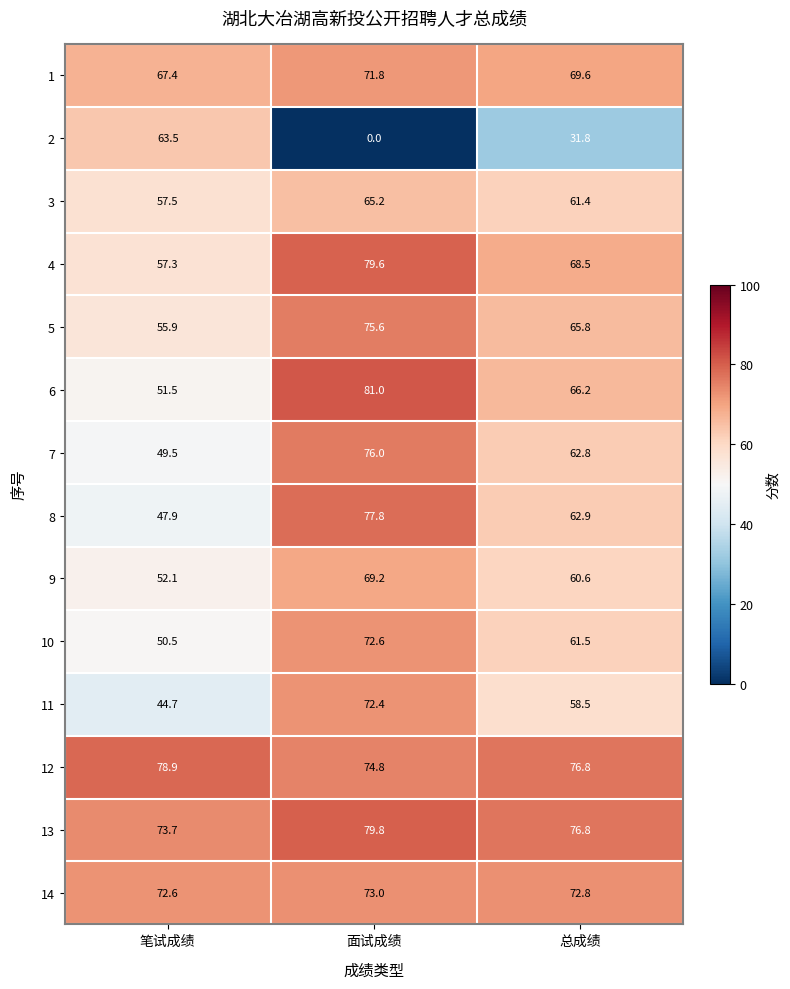

At which label does 3 first exceed 61?

面试成绩